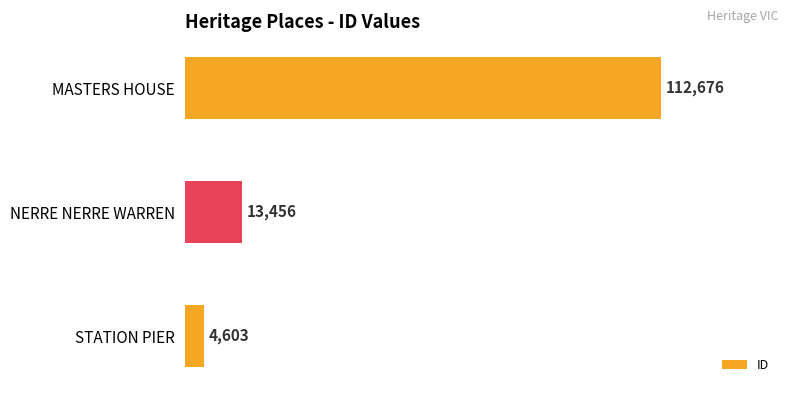

Rank the categories by value from lowest to highest.

STATION PIER, NERRE NERRE WARREN, MASTERS HOUSE